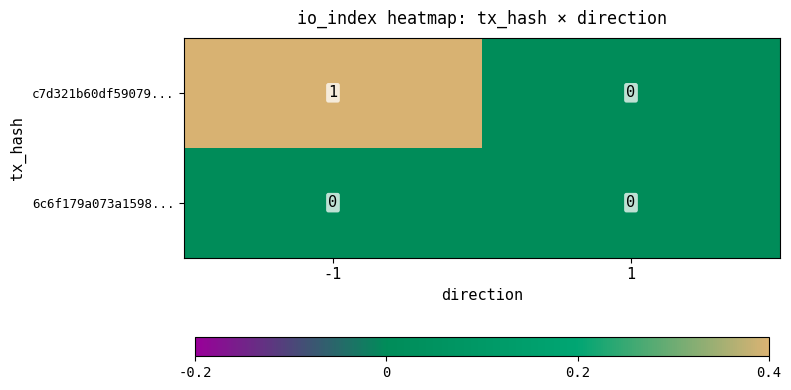

Which series has the largest total across all categories?

c7d321b60df59079...